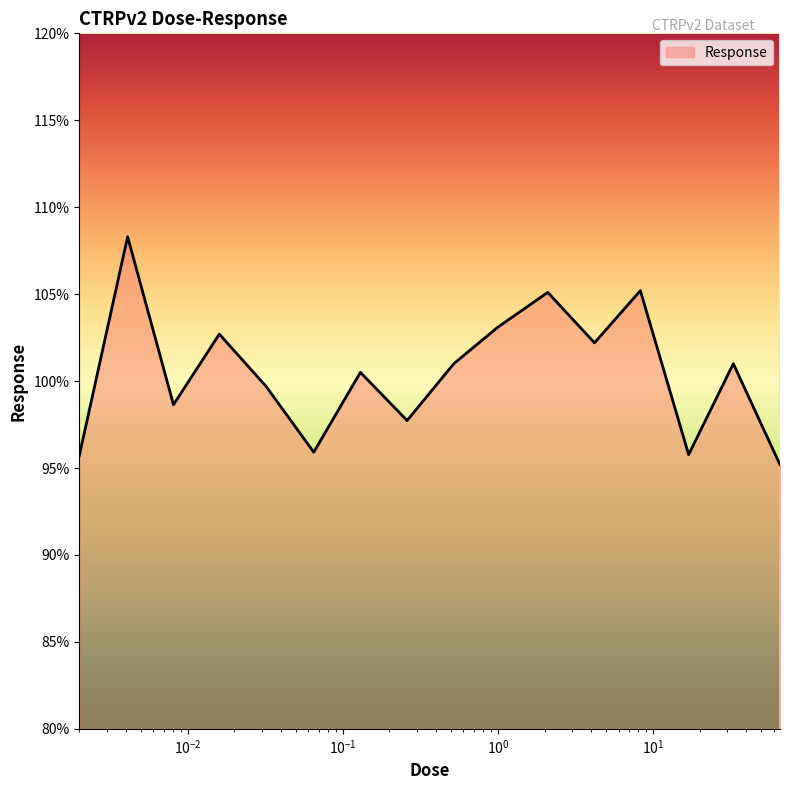

What is the minimum value shown in the chart?

95.2